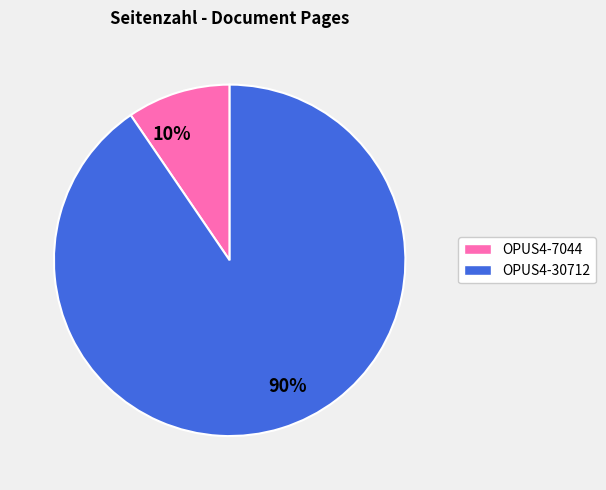

Between 10% and 90%, which is larger?

90%